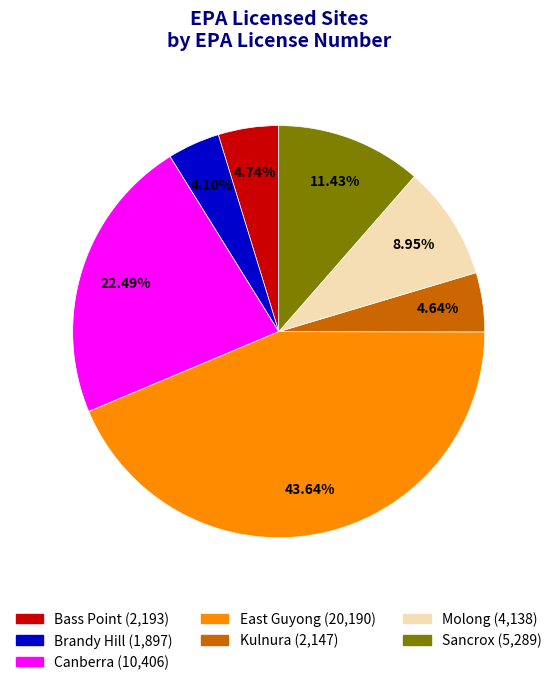

What is the ratio of the value at Canberra to the value at Brandy Hill?

5.5